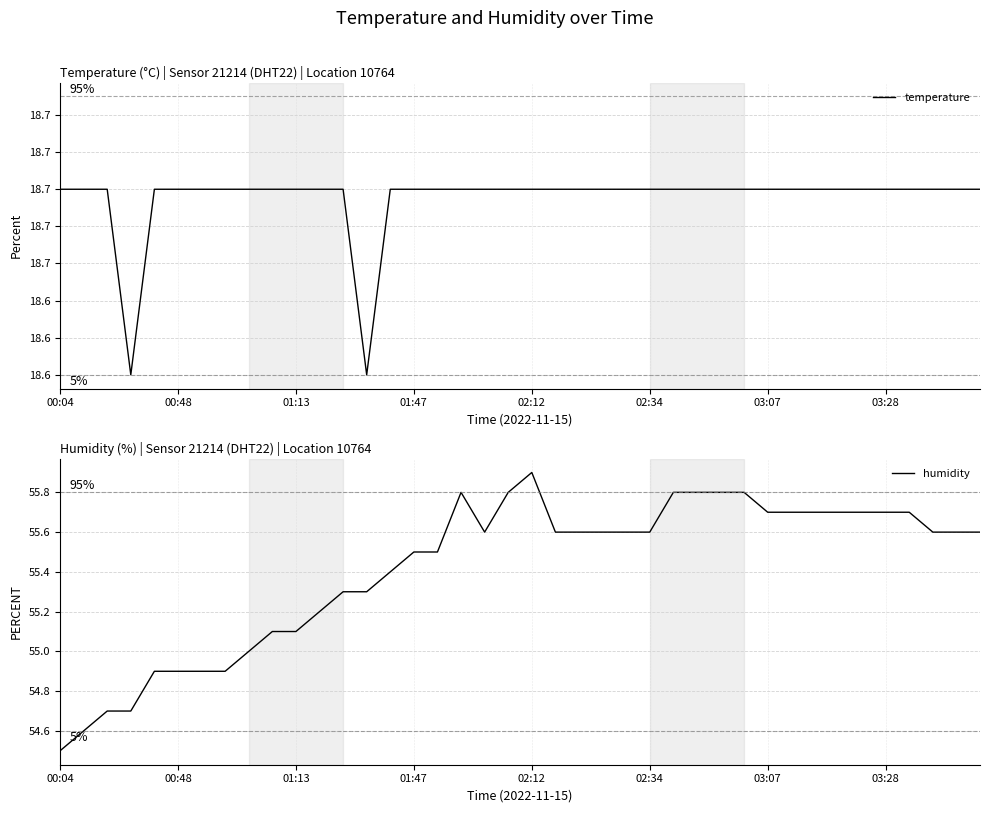

What is the lowest value of the humidity series?

54.5